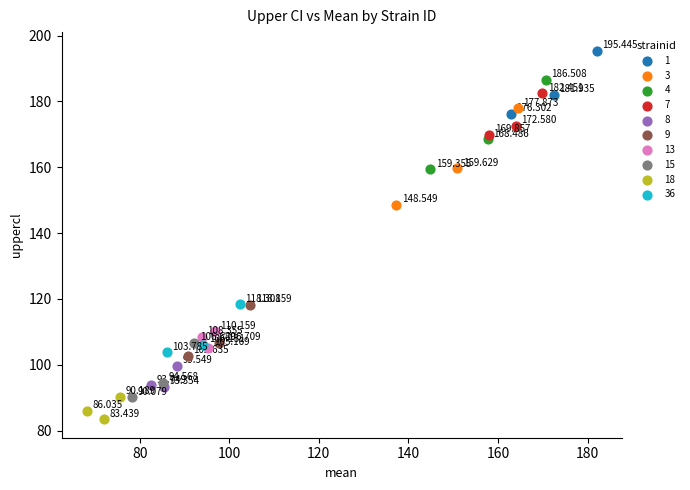

What are all the series names shown in the legend?

1, 3, 4, 7, 8, 9, 13, 15, 18, 36